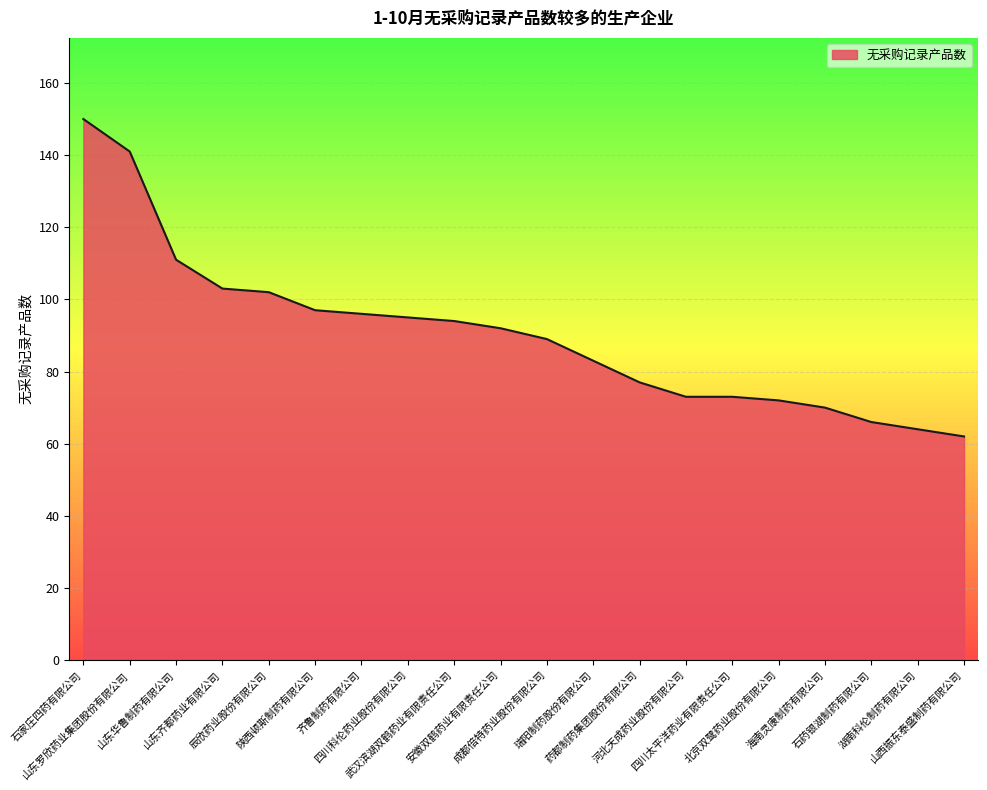

Reading left to right, extract all data points from this chart.

150	141	111	103	102	97	96	95	94	92	89	83	77	73	73	72	70	66	64	62